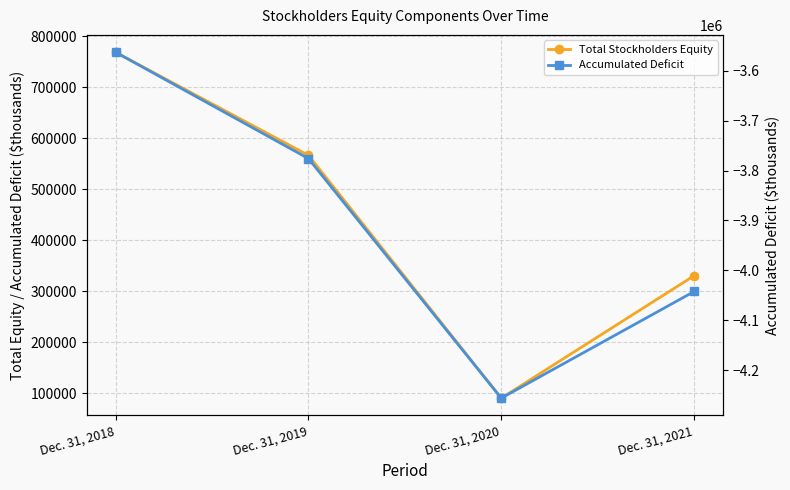

At which label is Accumulated Deficit closest to -3909400?

Dec. 31, 2021